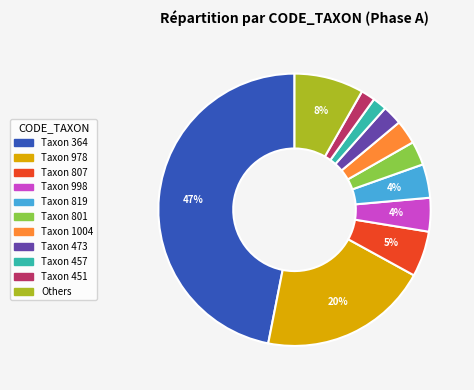

To the nearest percent, what is the difference between the largest and smallest slice percentages?

45%